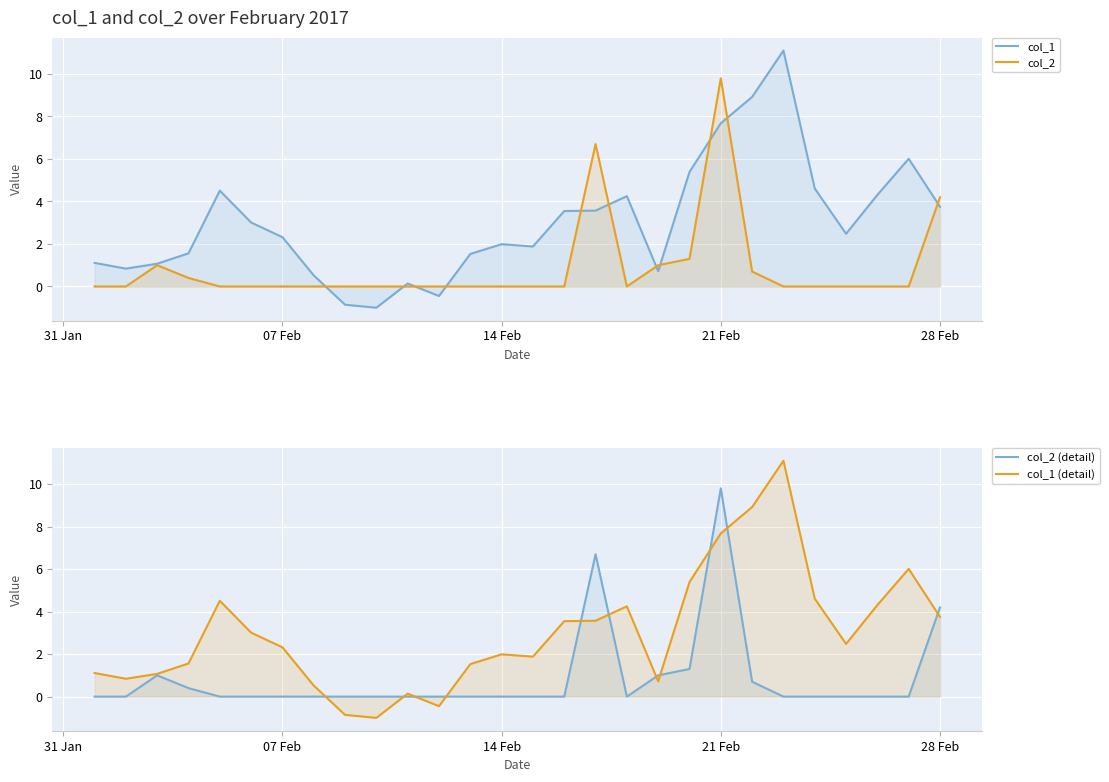

What is the value of the col_2 (detail) point at the 21st from the left?

9.8